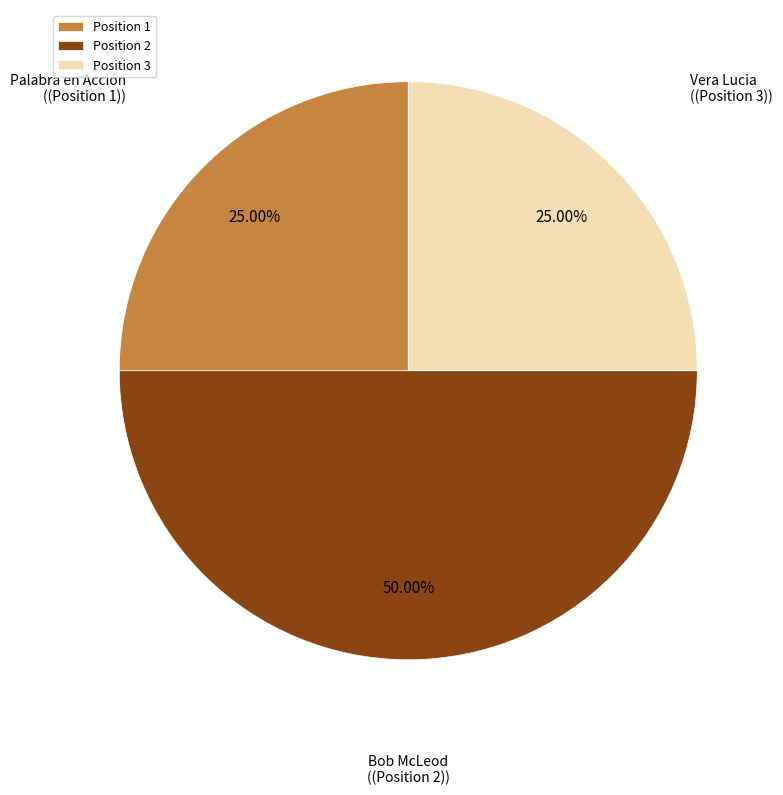

Count the number of slices in the pie.

3